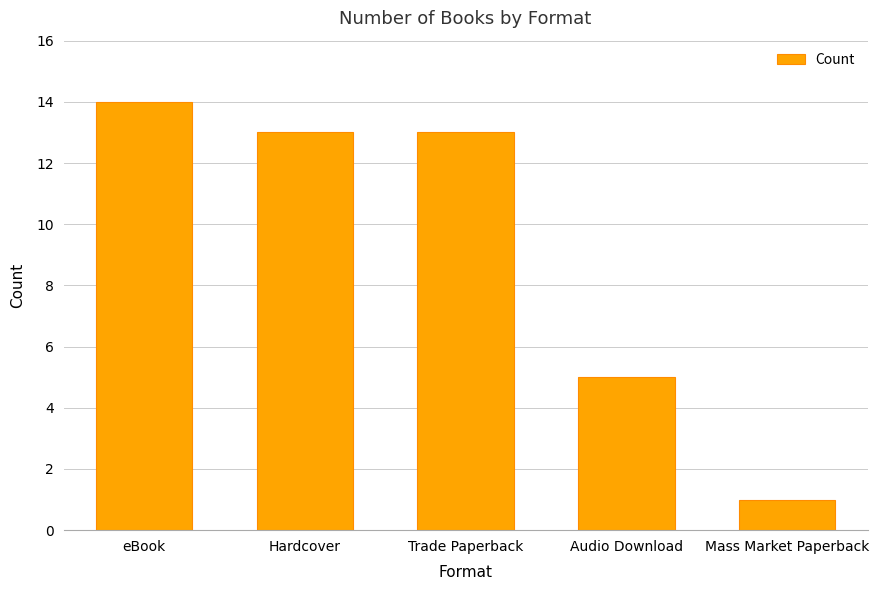

Is it true that the value at Audio Download is 7?

False